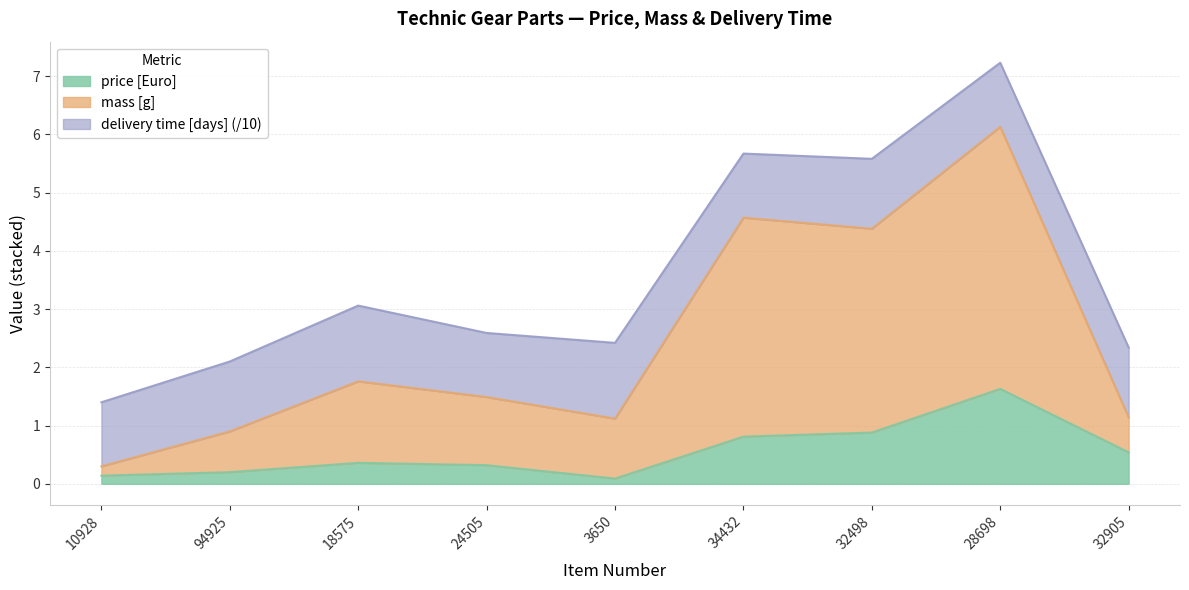

How many interior local peaks does the price [Euro] series have?

2